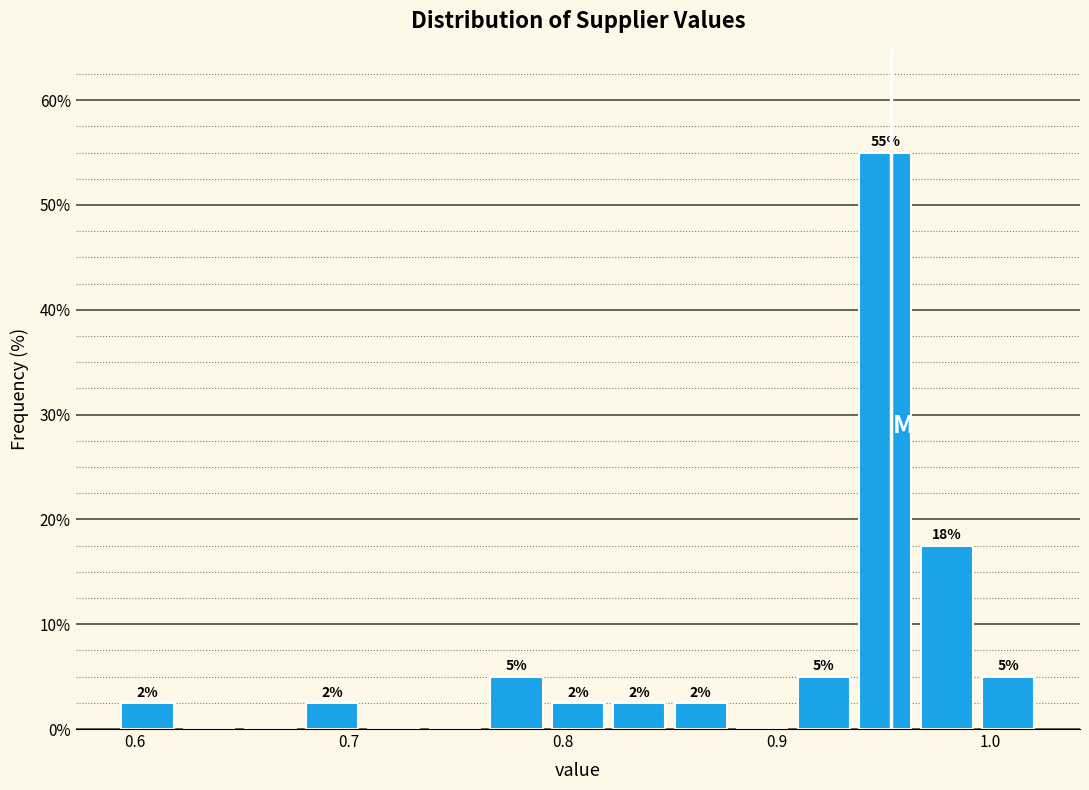

Read against the x-axis, roughly where is the centre of the tallest bar?

0.95